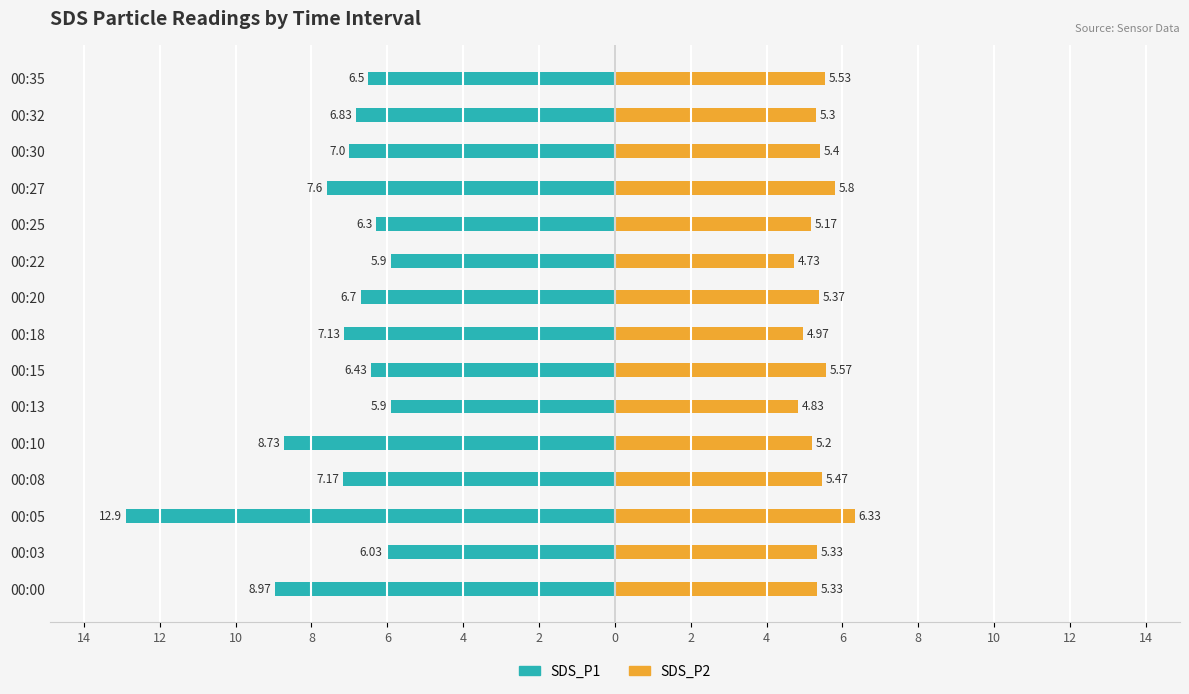

What are all the series names shown in the legend?

SDS_P1, SDS_P2